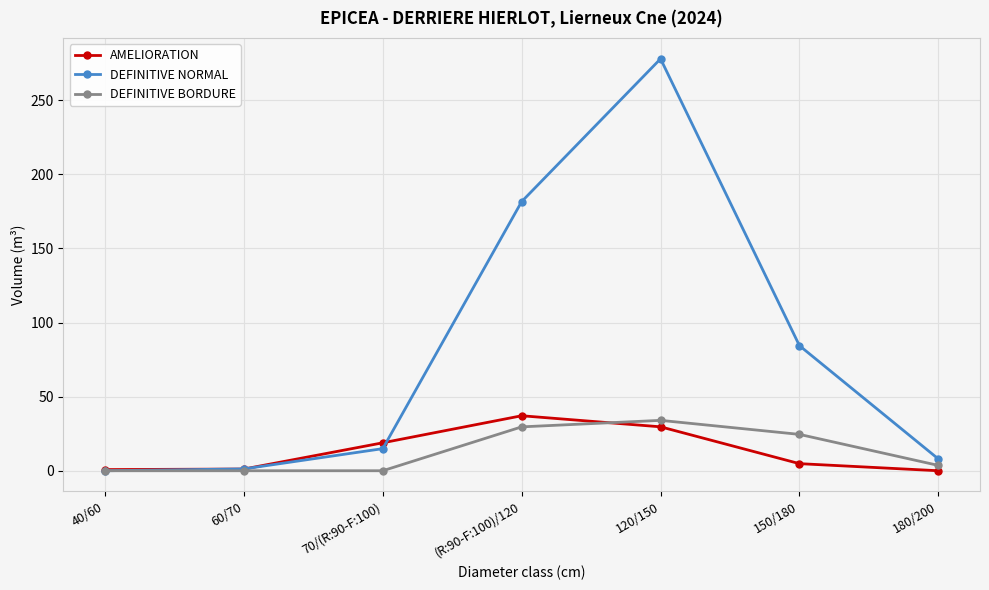

What are all the series names shown in the legend?

AMELIORATION, DEFINITIVE NORMAL, DEFINITIVE BORDURE